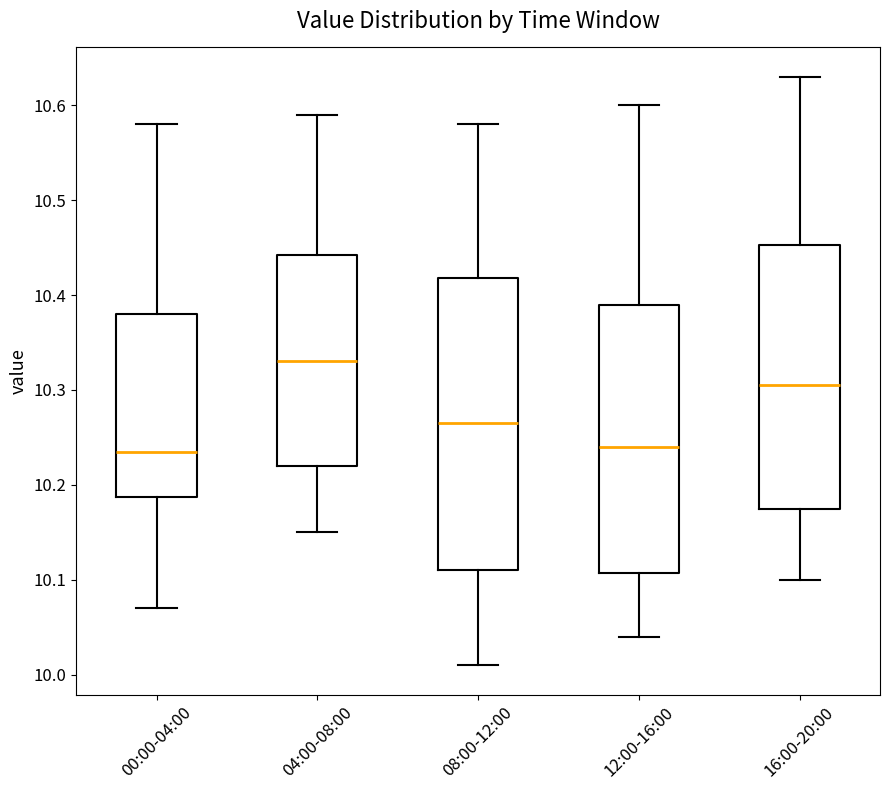

Where does the lower whisker of the box for 16:00-20:00 end on the y-axis? The values are not printed on the chart, so give them approximately, as read against the axis.

10.10